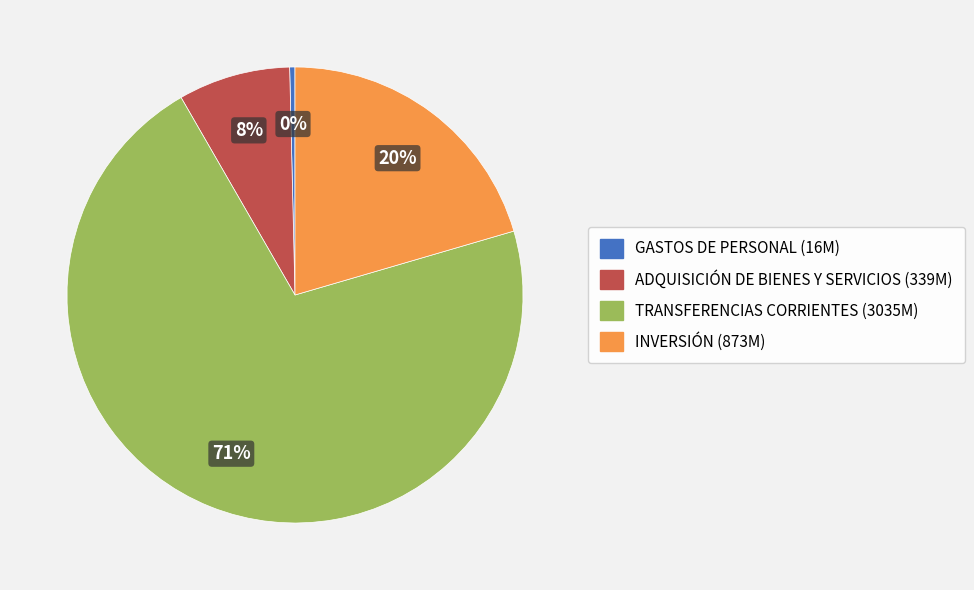

Which has a higher value, INVERSIÓN or ADQUISICIÓN DE BIENES Y SERVICIOS?

INVERSIÓN